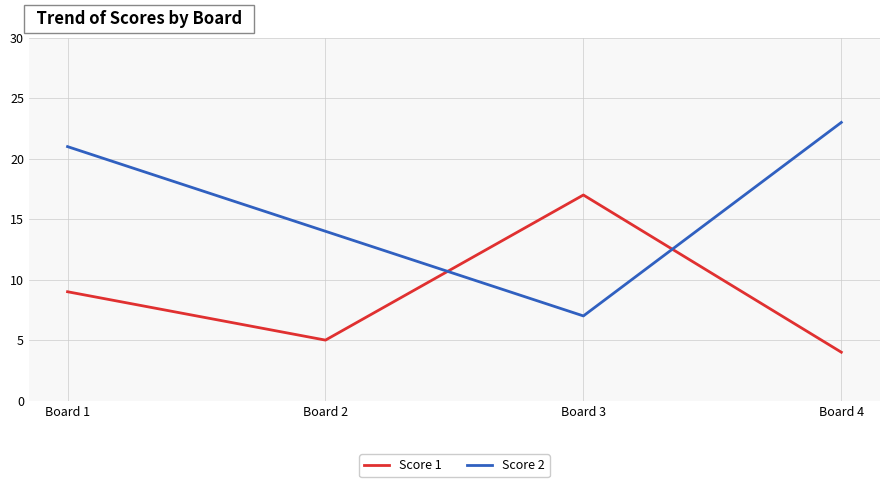

True or false: Score 2 has more than 2 interior local peaks.

False